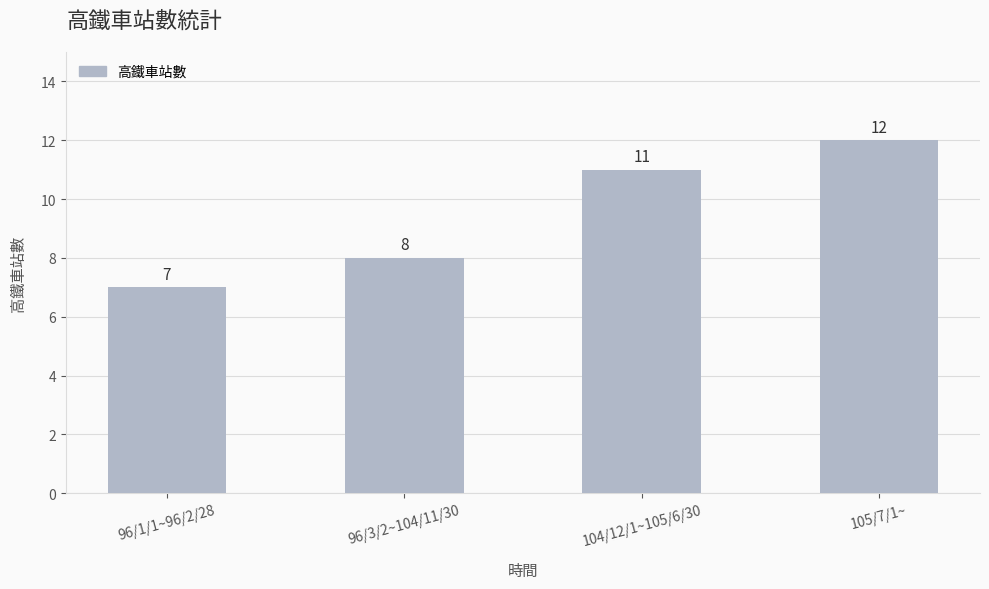

What is the difference between the second highest and second lowest values?

3